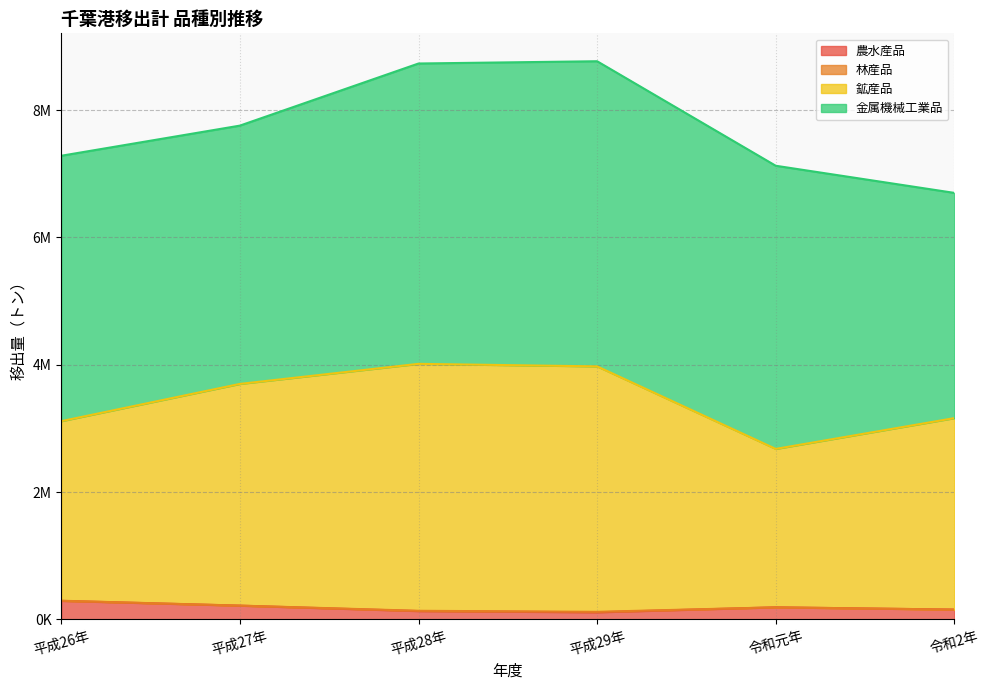

What is the smallest value displayed?

72